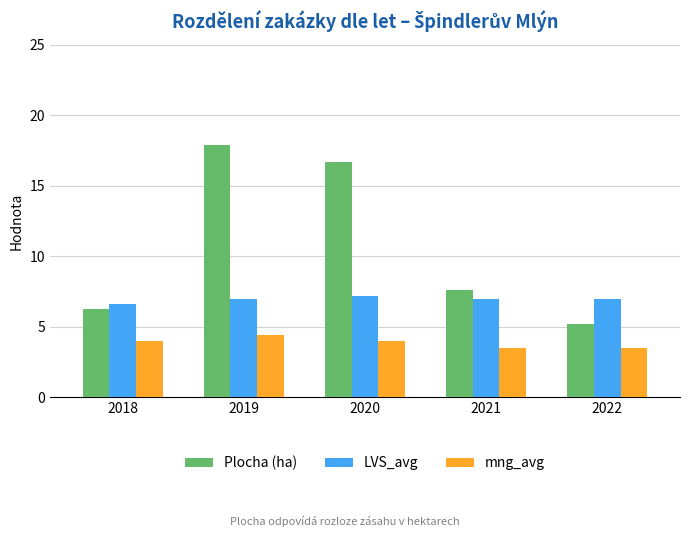

Rank the series at 2019 from lowest to highest value.

mng_avg, LVS_avg, Plocha (ha)